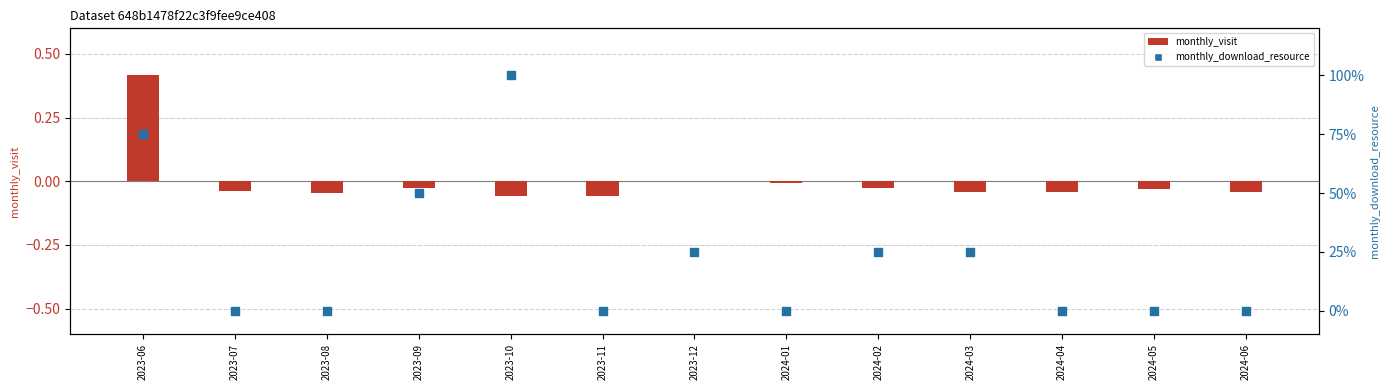

Is the value of monthly_visit at 2023-12 greater than the value of monthly_download_resource at 2023-08?

Yes